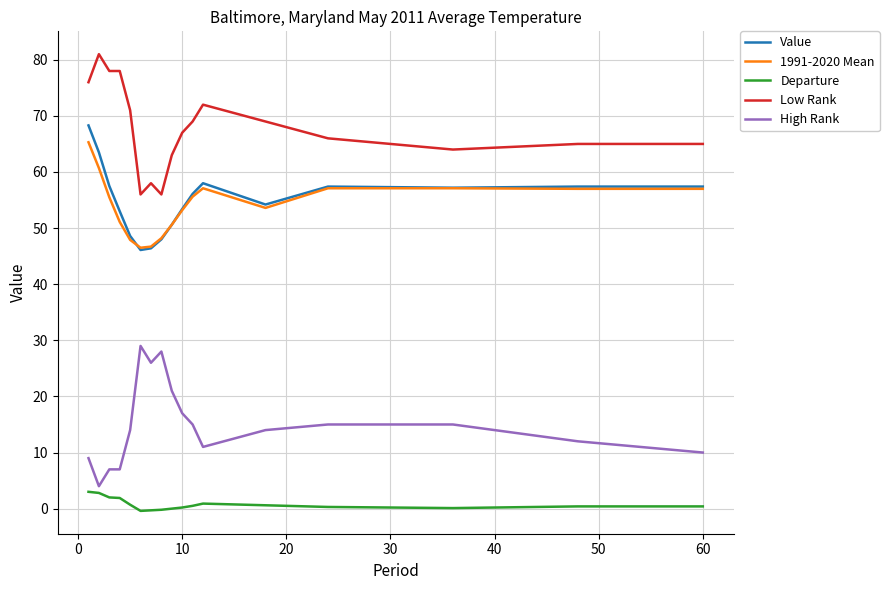

Does the chart display data point markers on the line(s)?

No